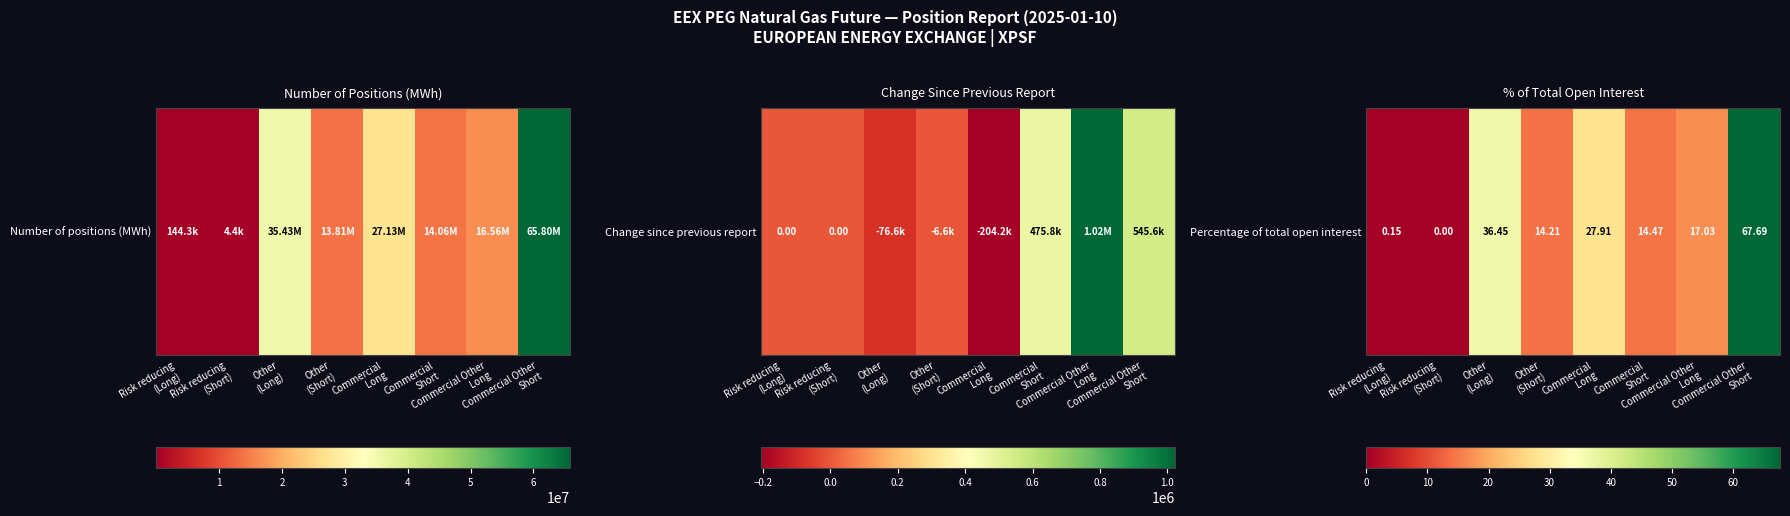

Rank the categories by value from highest to lowest.

Commercial Other
Short, Other
(Long), Commercial
Long, Commercial Other
Long, Commercial
Short, Other
(Short), Risk reducing
(Long), Risk reducing
(Short)